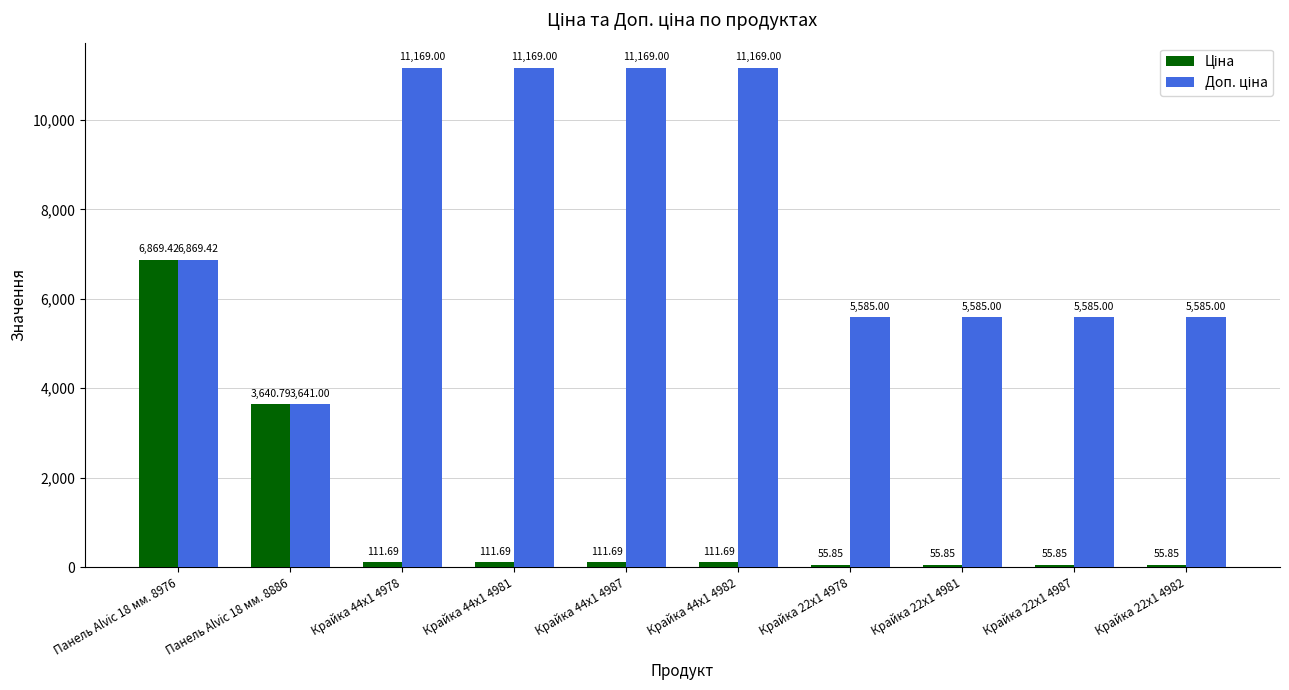

At which category is the sum across all series the highest?

Панель Alvic 18 мм. 8976